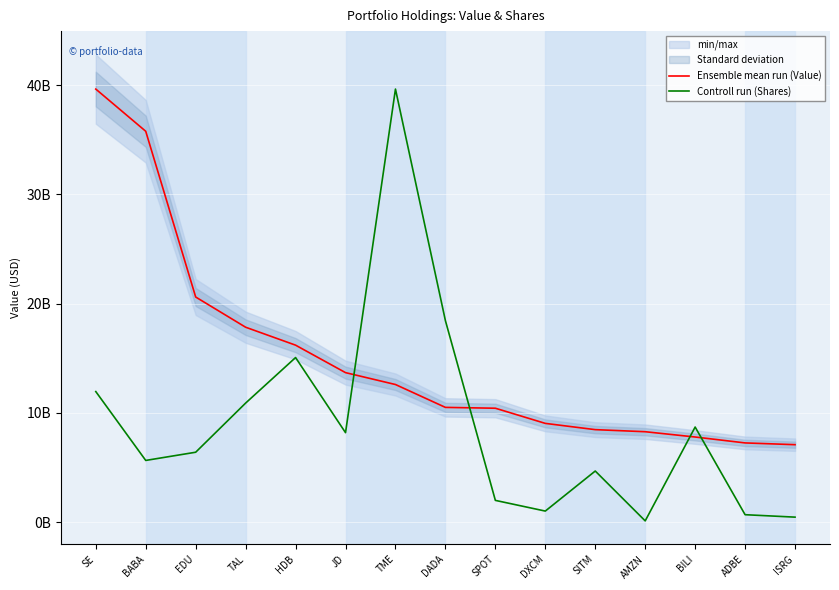

Reading left to right, list all the values displayed in this chart.

Ensemble mean run (Value): 39627670000.0	35767447000.0	20604021000.0	17840060000.0	16199230000.0	13685903000.0	12597883000.0	10505572000.0	10428890000.0	9042280000.0	8469575000.0	8279685000.0	7795840000.0	7254994000.0	7093659000.0
Controll run (Shares): 11952186621.1	5653157303.6	6403383575.7	10900094981.4	15065112242.3	8193249599.2	39627670000.0	18440224452.6	1997877605.8	1019382201.7	4683396806.2	122195769.8	8707029379.8	687641594.6	464622699.0